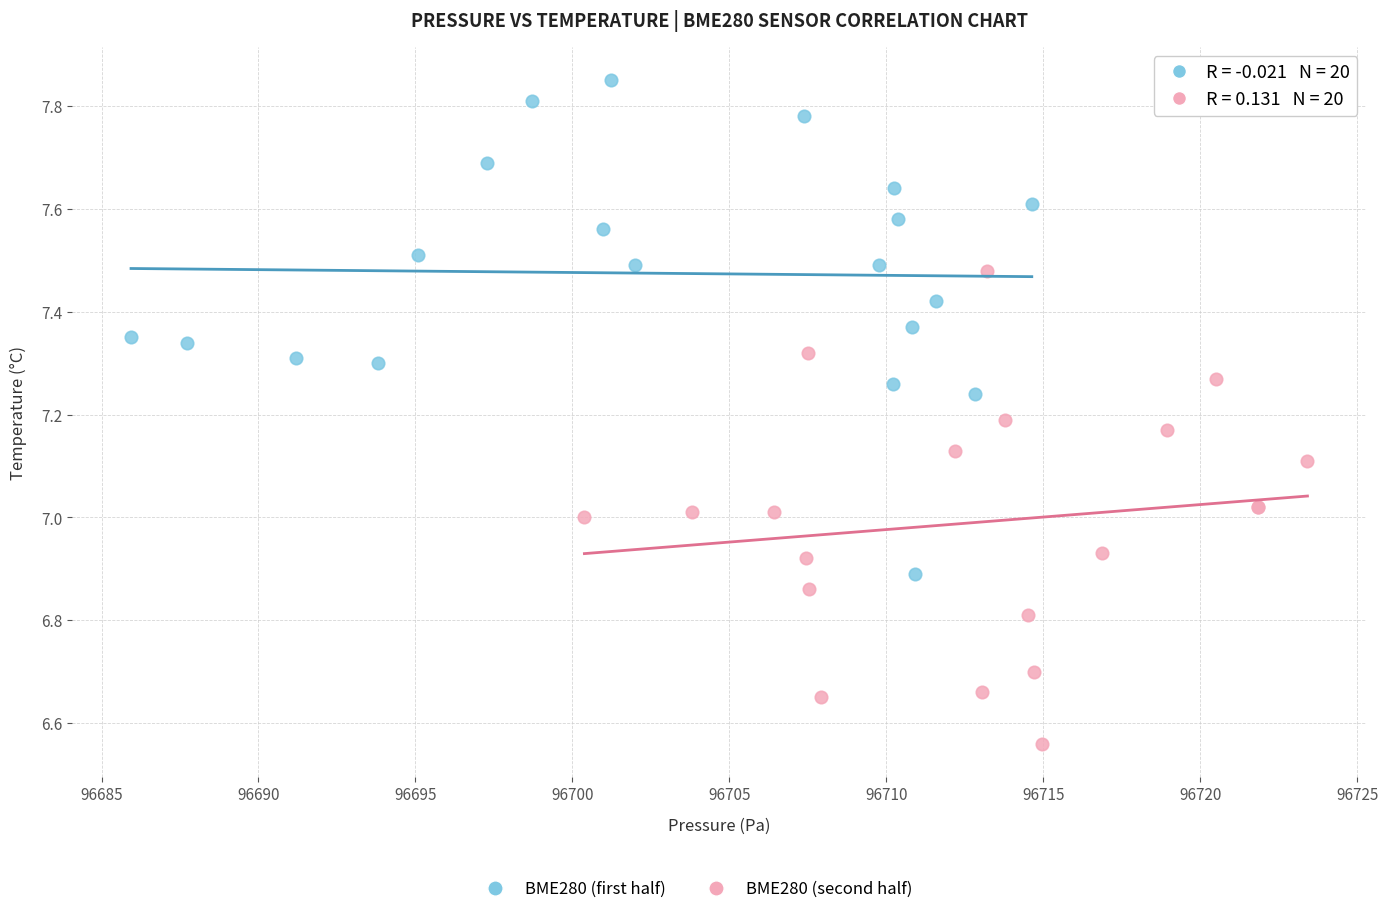

Which series contains the lowest Y value?

BME280 (second half)